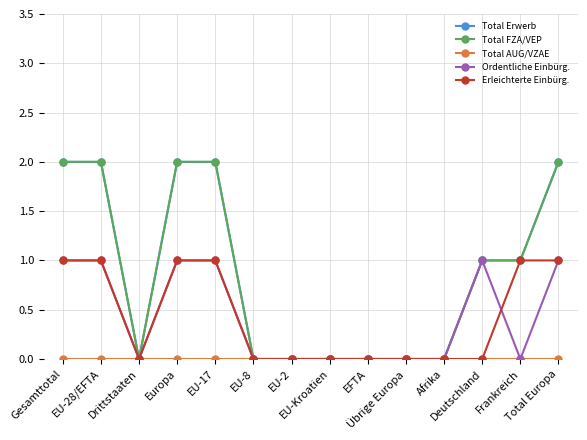

Does the chart have visible grid lines?

Yes